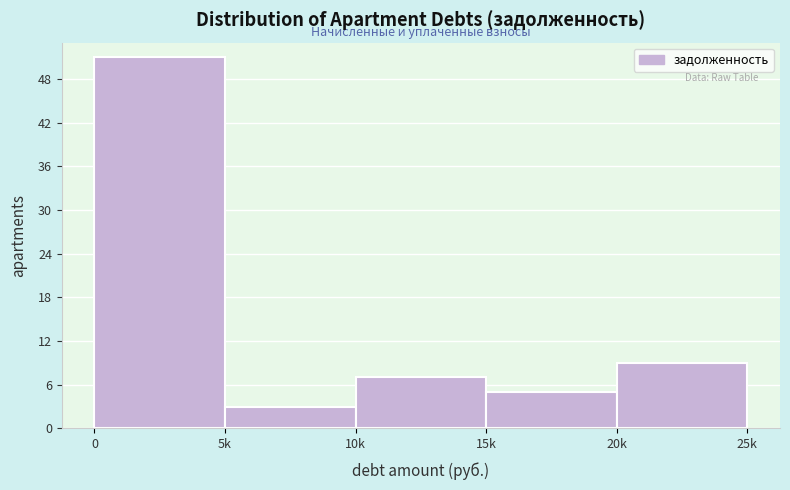

Reading left to right, transcribe all the data shown in this chart.

0=51	5k=3	10k=7	15k=5	20k=9